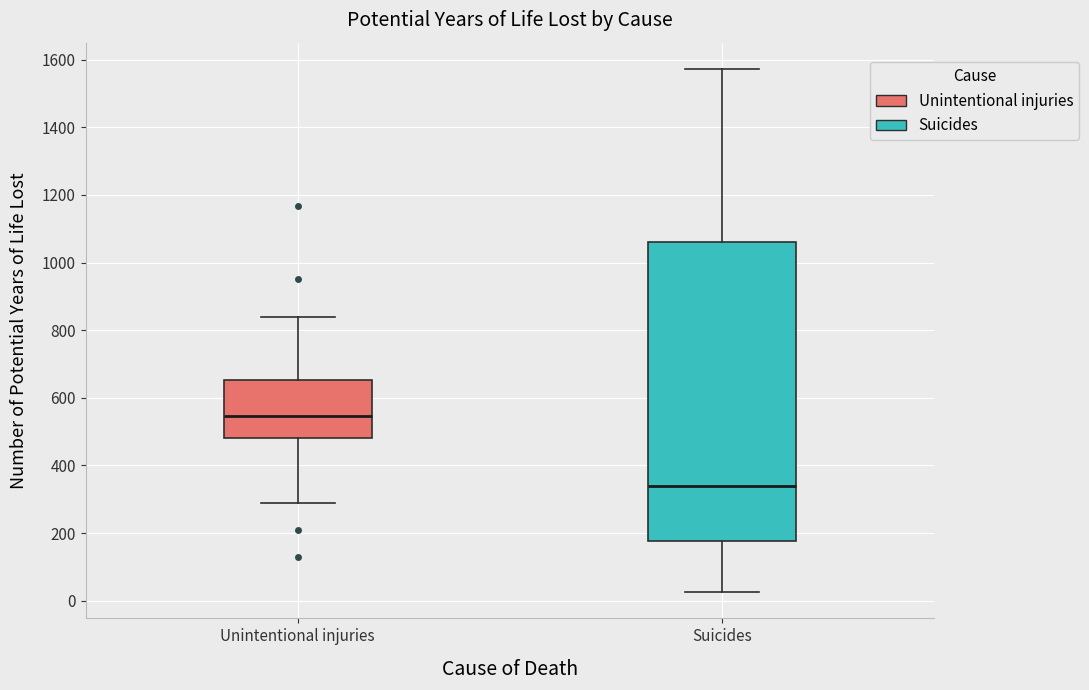

Reading left to right, read every box against the y-axis: the position of its median line, the range the box covers, and the ends of its whiskers. The values are not printed on the chart, so give them approximately, as read against the axis.

Unintentional injuries: median 540, box 480 to 660, whiskers 280 to 840
Suicides: median 340, box 180 to 1060, whiskers 20 to 1580